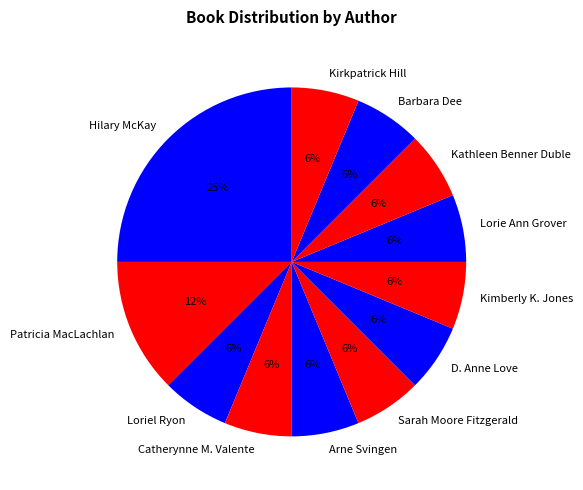

True or false: Sarah Moore Fitzgerald accounts for 12% of the total.

False